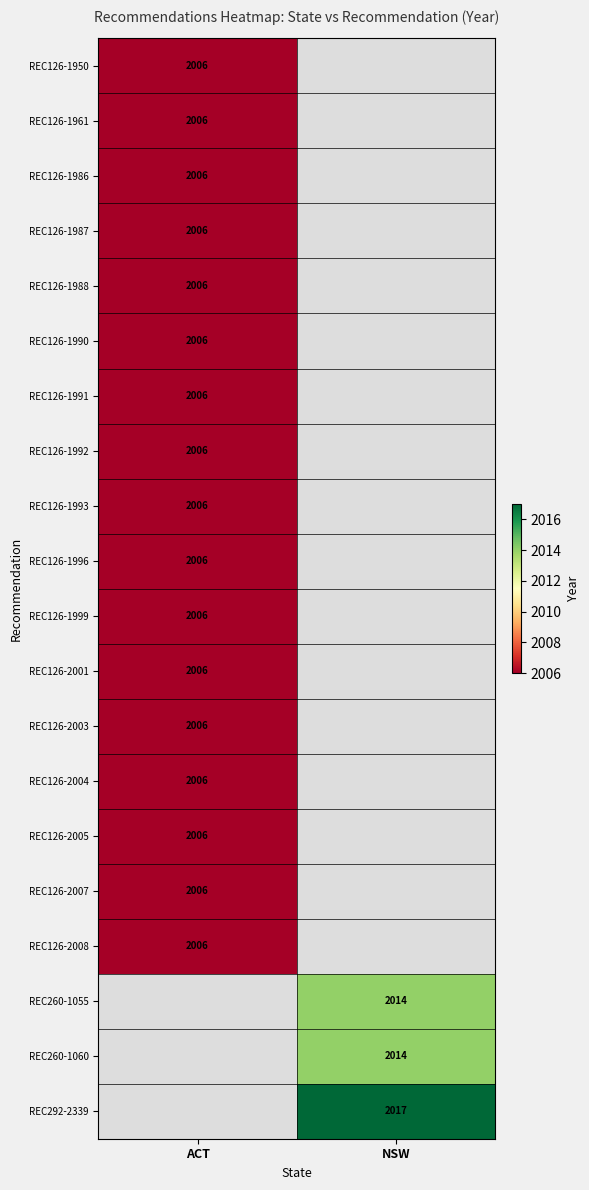

The REC126-1996 series shows 2656.9 at ACT. True or false?

False